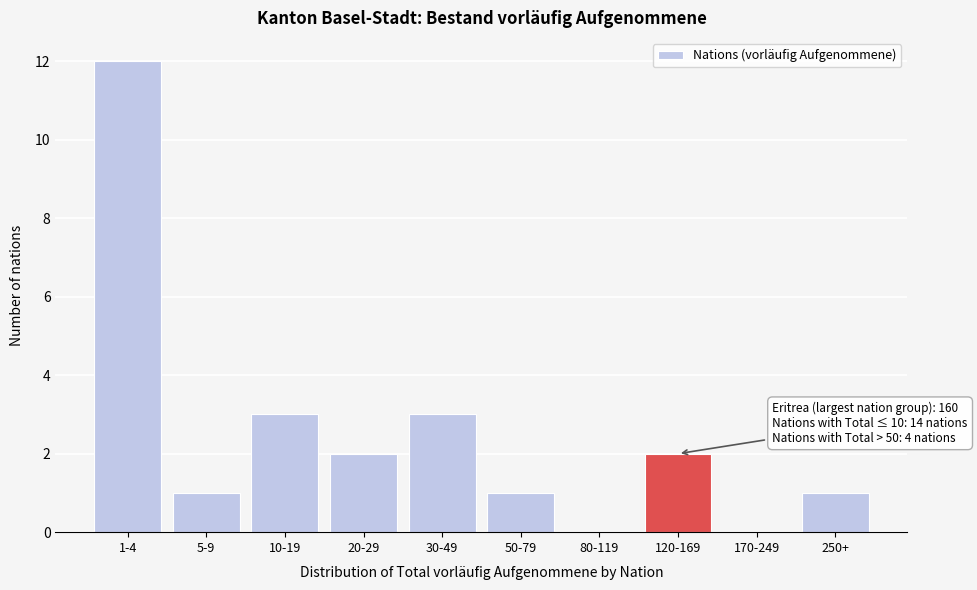

Reading right to left, extract all data points from this chart.

250+=1	170-249=0	120-169=2	80-119=0	50-79=1	30-49=3	20-29=2	10-19=3	5-9=1	1-4=12